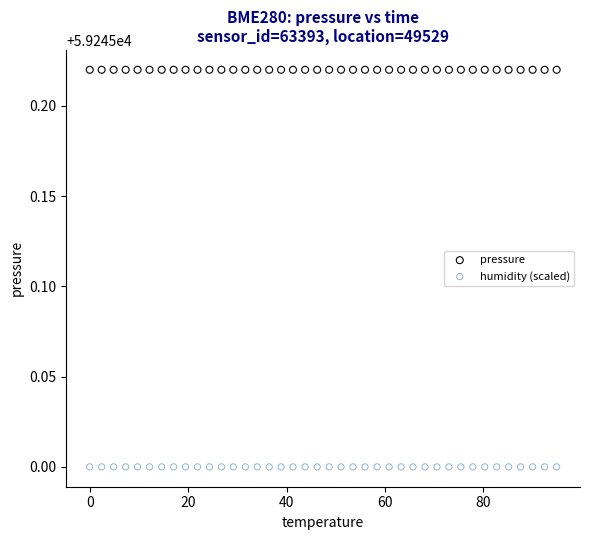

Which series contains the lowest Y value?

humidity (scaled)